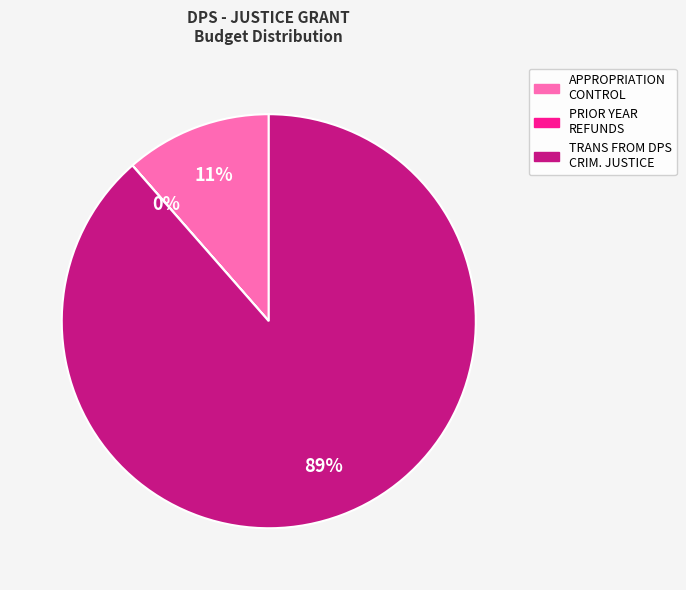

To the nearest percent, what is the average slice percentage?

33%